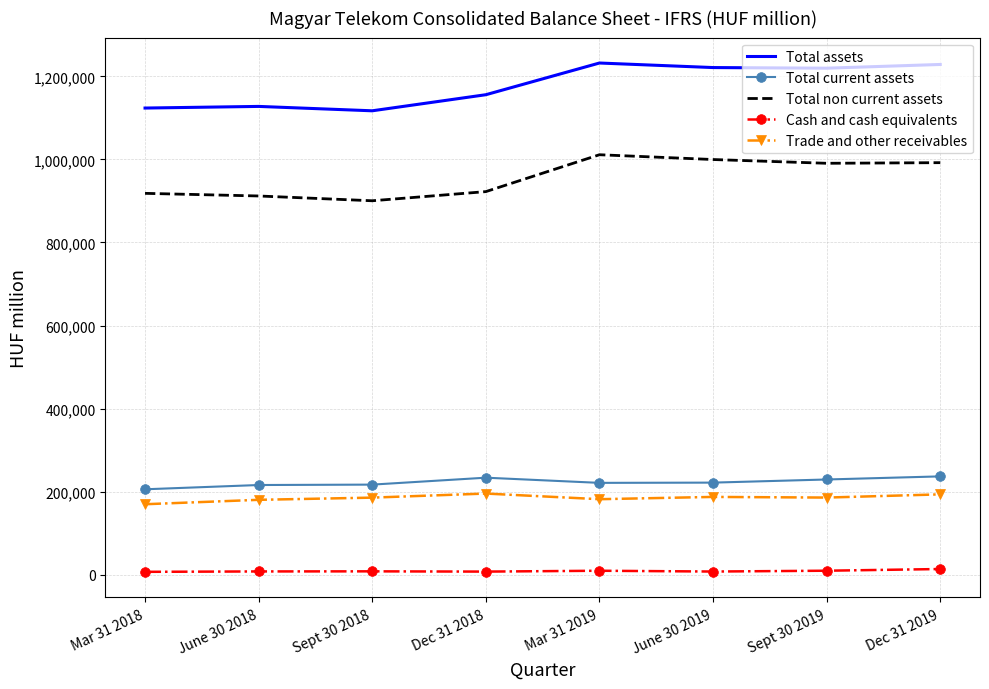

Is the value of Total assets at June 30 2018 greater than the value of Total current assets at Sept 30 2019?

Yes